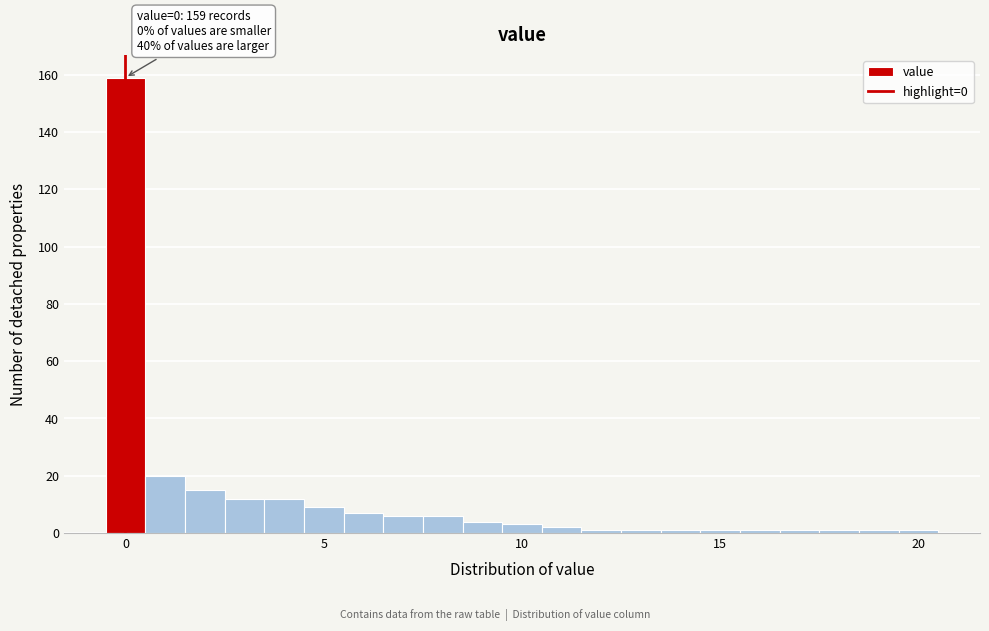

Around what value on the x-axis is the tallest bar? Give the approximate position of its centre, as read against the axis.

0.0